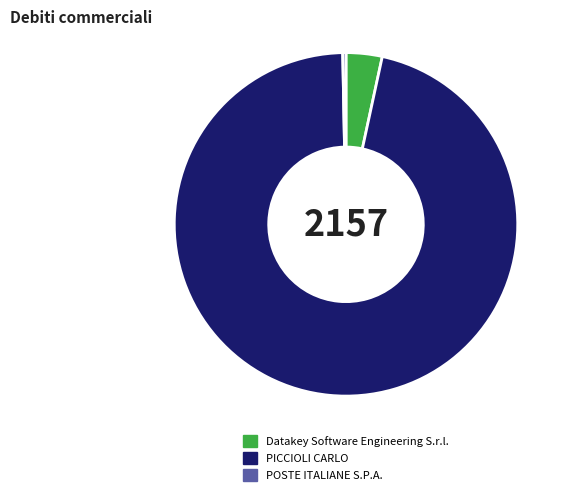

How many slices are in this pie chart?

3